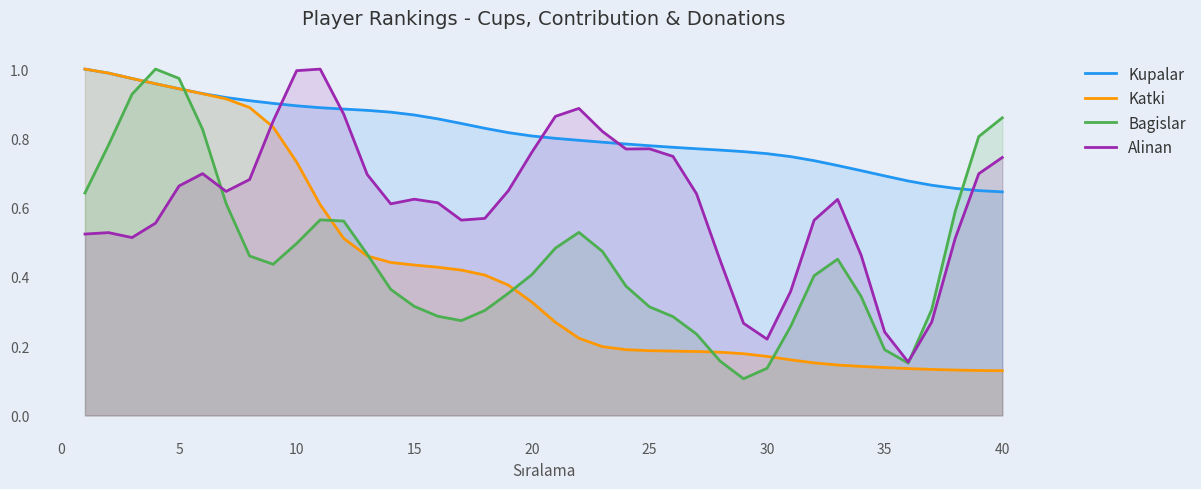

How many times do Kupalar and Bagislar cross each other?

3